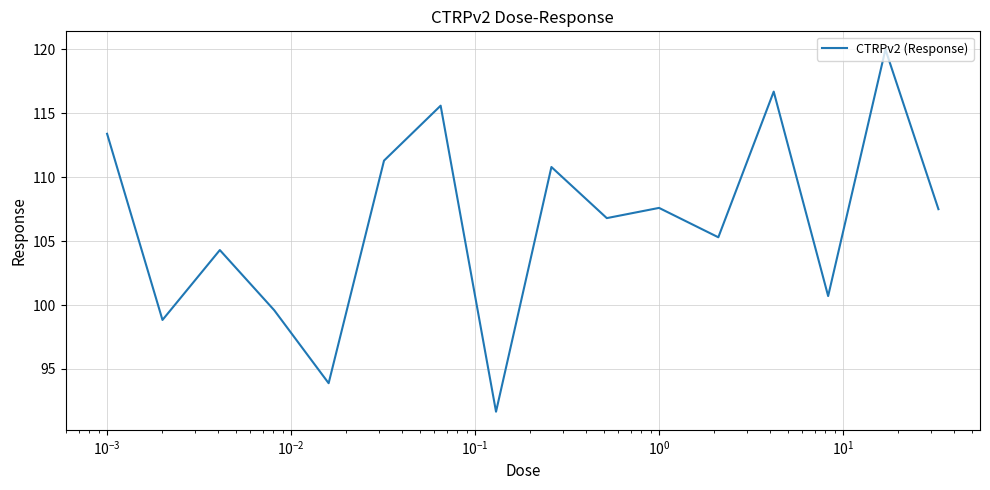

What is the smallest value displayed?

91.7